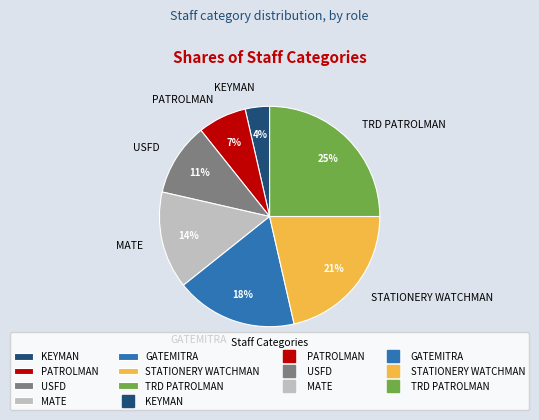

Which category has the biggest portion of the pie?

TRD PATROLMAN